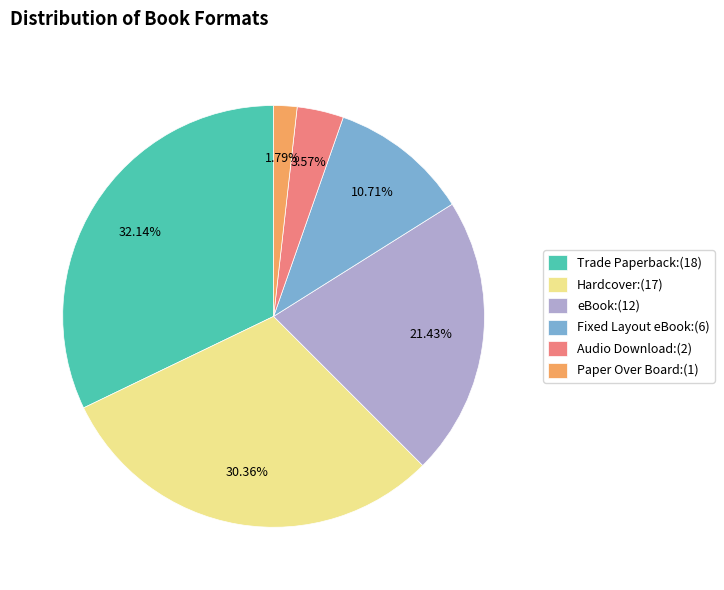

What is the largest slice in the pie chart?

Trade Paperback:(18)